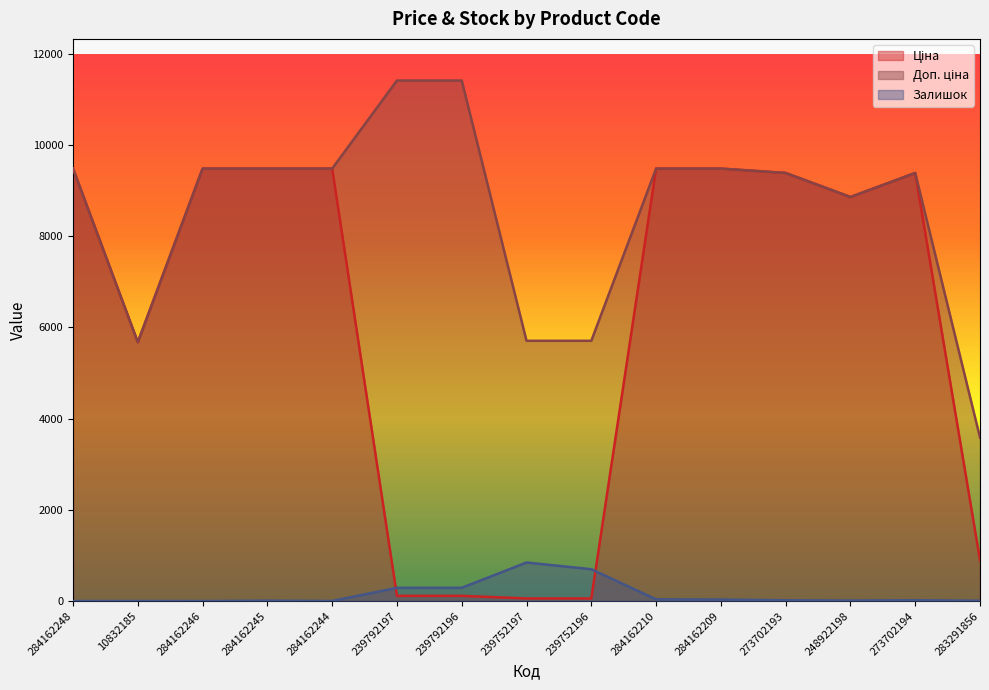

At which category is the sum across all series the highest?

284162210